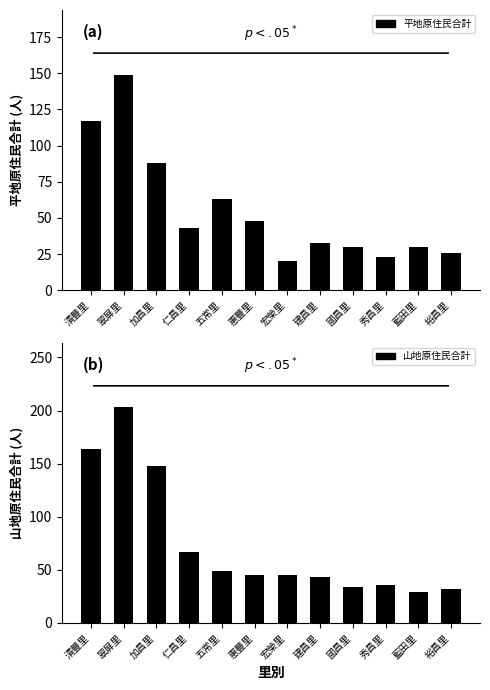

Reading right to left, list all the values displayed in this chart.

平地原住民合計: 26	30	23	30	33	20	48	63	43	88	149	117
山地原住民合計: 32	29	36	34	43	45	45	49	67	148	203	164